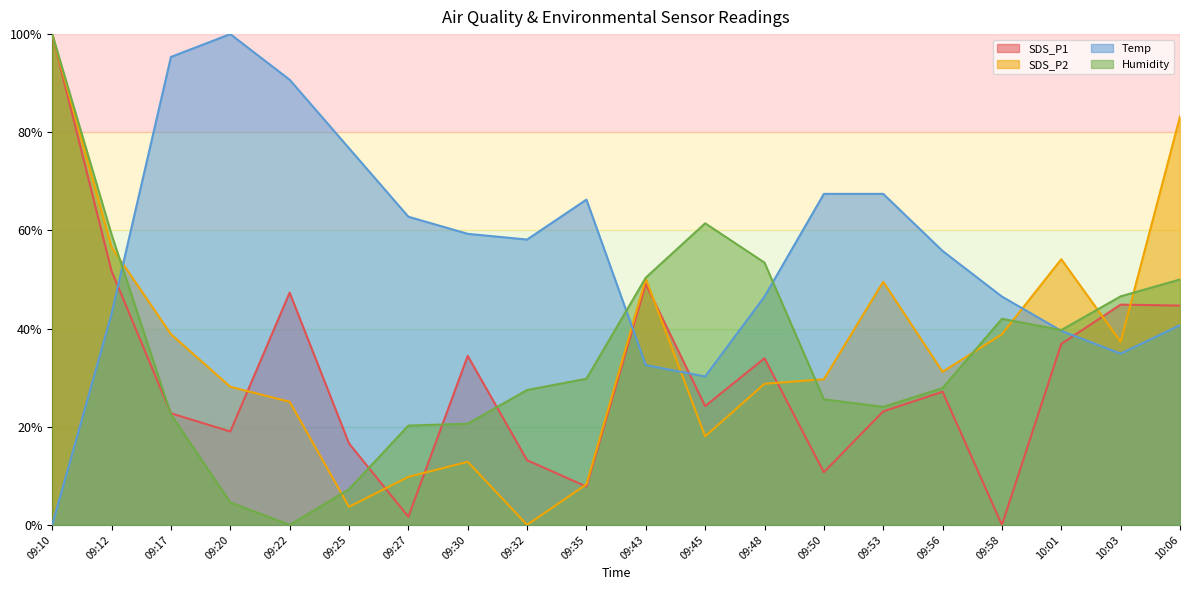

Reading left to right, what are all the values shown in this chart?

SDS_P1: 100.0	51.7	22.7	19.0	47.3	16.6	1.7	34.4	13.2	7.8	49.1	24.2	34.0	10.7	23.1	27.1	0.0	36.9	44.9	44.7
SDS_P2: 100.0	56.6	38.8	28.1	25.1	3.7	9.8	12.8	0.0	8.3	50.2	18.0	28.7	29.7	49.5	31.2	38.8	54.1	37.3	83.2
Temp: 0.0	43.0	95.3	100.0	90.7	76.7	62.8	59.3	58.1	66.3	32.6	30.2	46.5	67.4	67.4	55.8	46.5	39.5	34.9	40.7
Humidity: 100.0	59.2	22.5	4.6	0.0	7.3	20.2	20.6	27.5	29.8	50.4	61.5	53.4	25.6	24.0	27.9	42.0	39.7	46.6	50.0